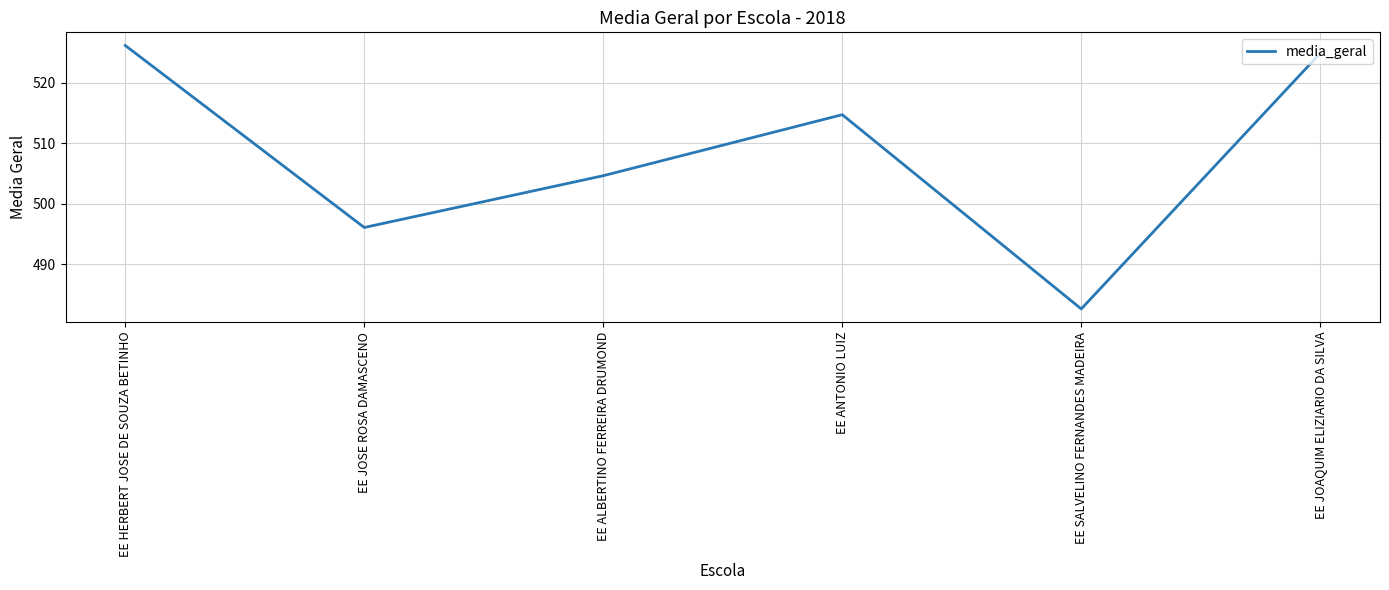

How many values are below 514?

3